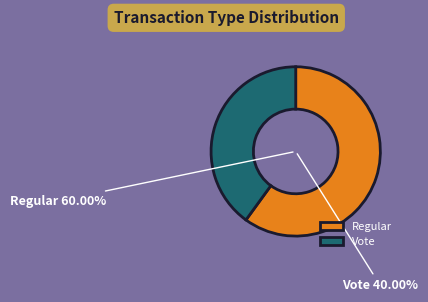

To the nearest percent, what percentage of the pie is Vote?

40%